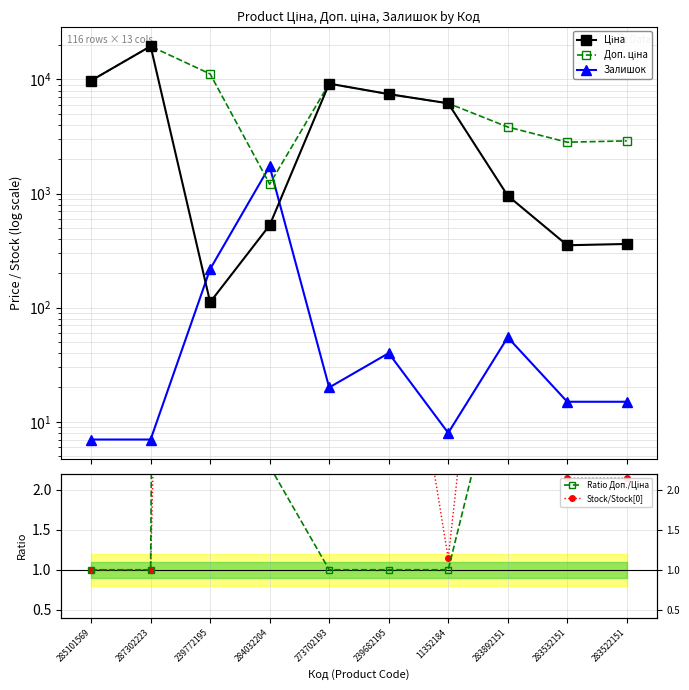

At which category does Ratio Доп./Ціна reach its first local peak?

239772195